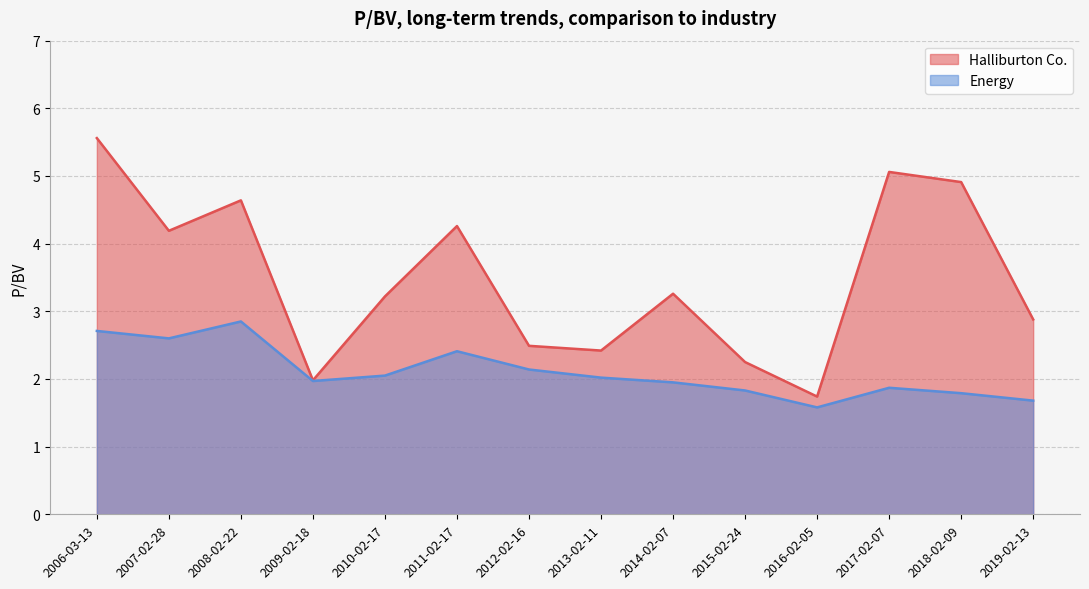

What is the maximum value for Energy?

2.9